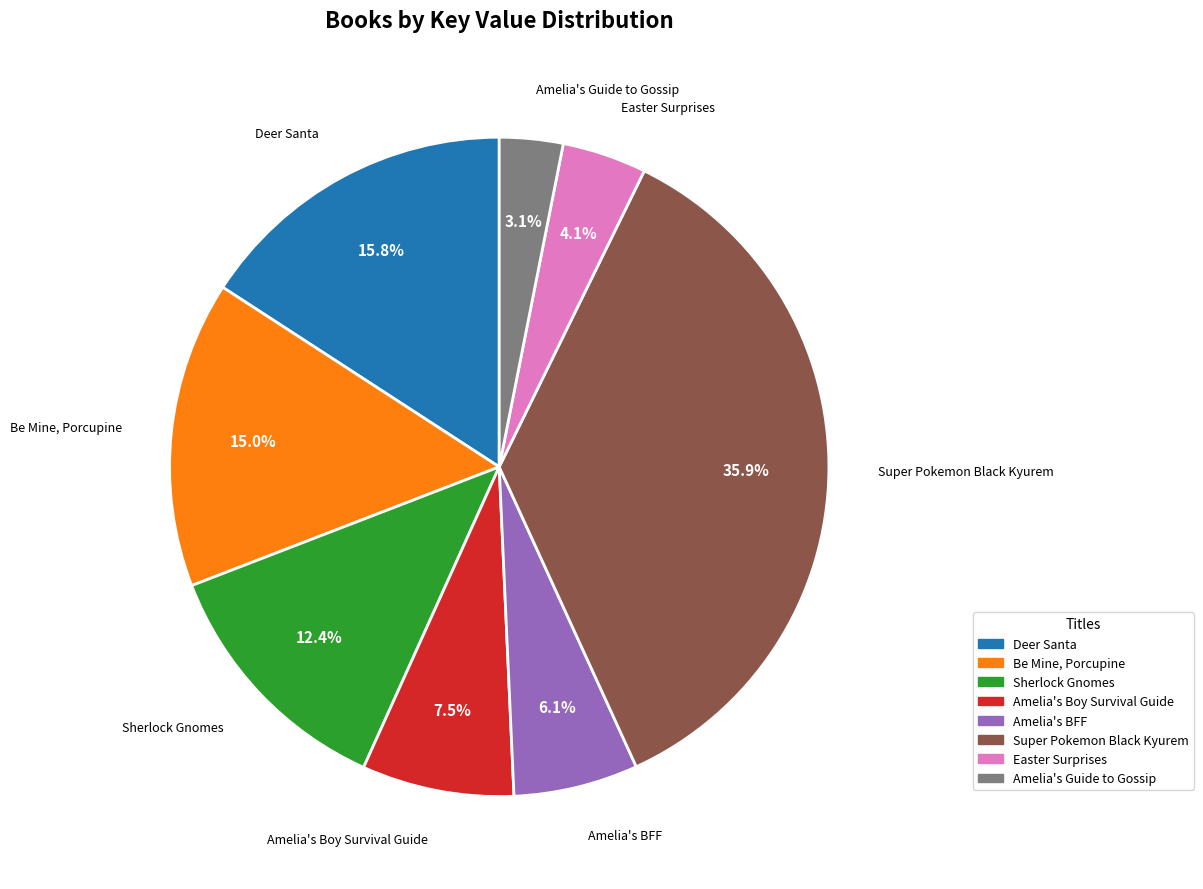

Count the number of slices in the pie.

8